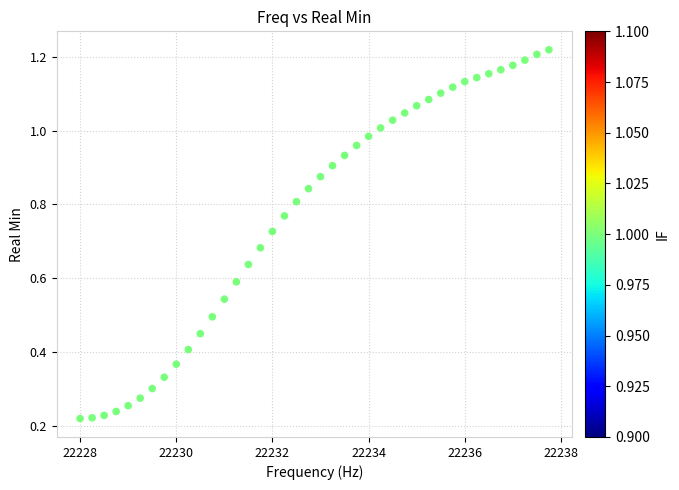

What is the range of X values (max minus min)?

9.8